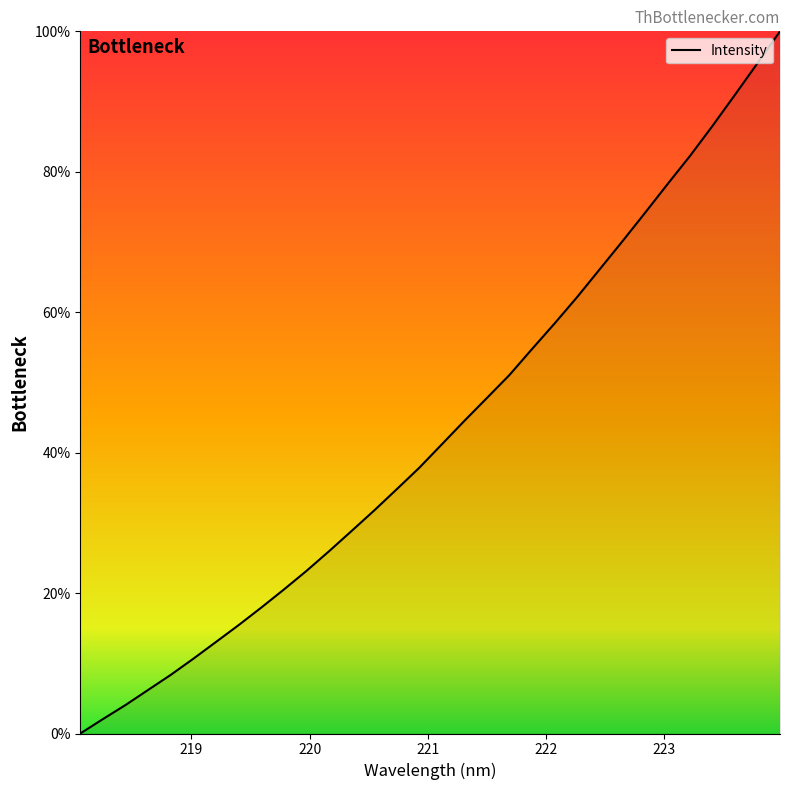

What is the difference between the second highest and second lowest values?

93.4